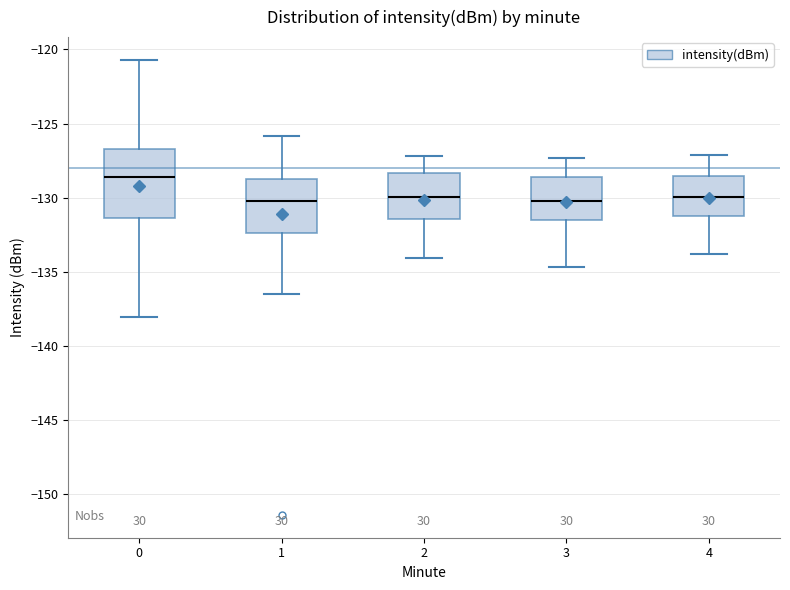

Comparing the boxes themselves (not the whiskers), which one is the tallest?

0